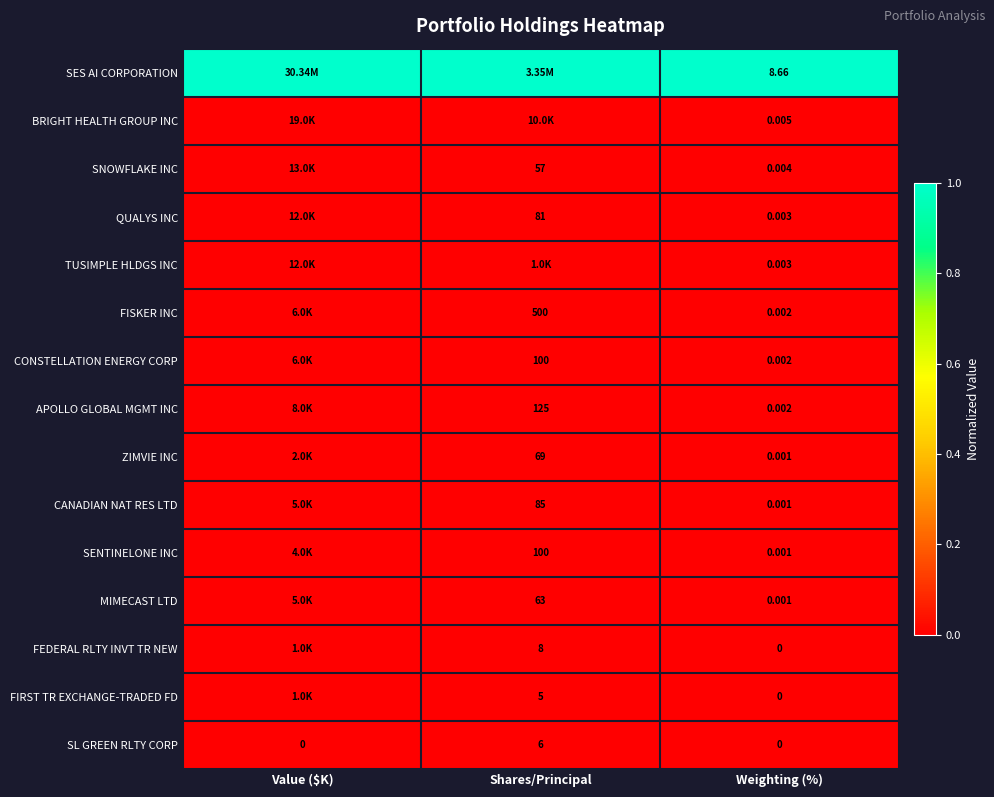

What is the difference between the highest and lowest values at Shares/Principal?

1.0